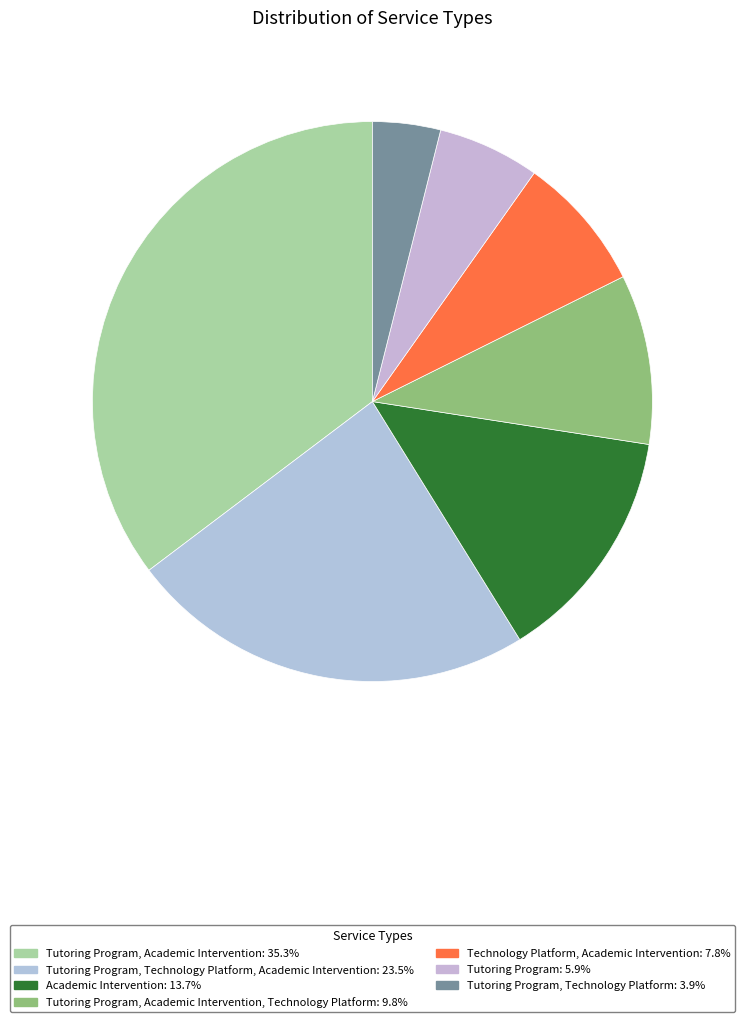

Which category has the biggest portion of the pie?

Tutoring Program, Academic Intervention